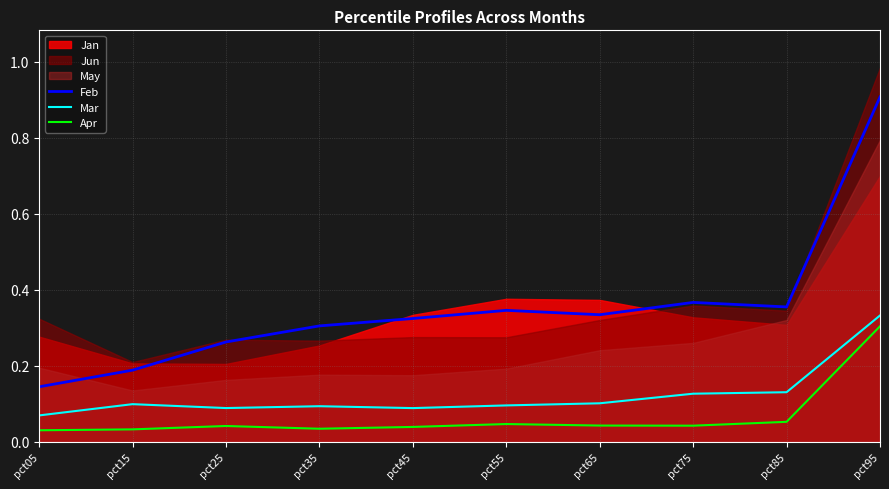

Which category has the highest value in the Feb series?

pct95